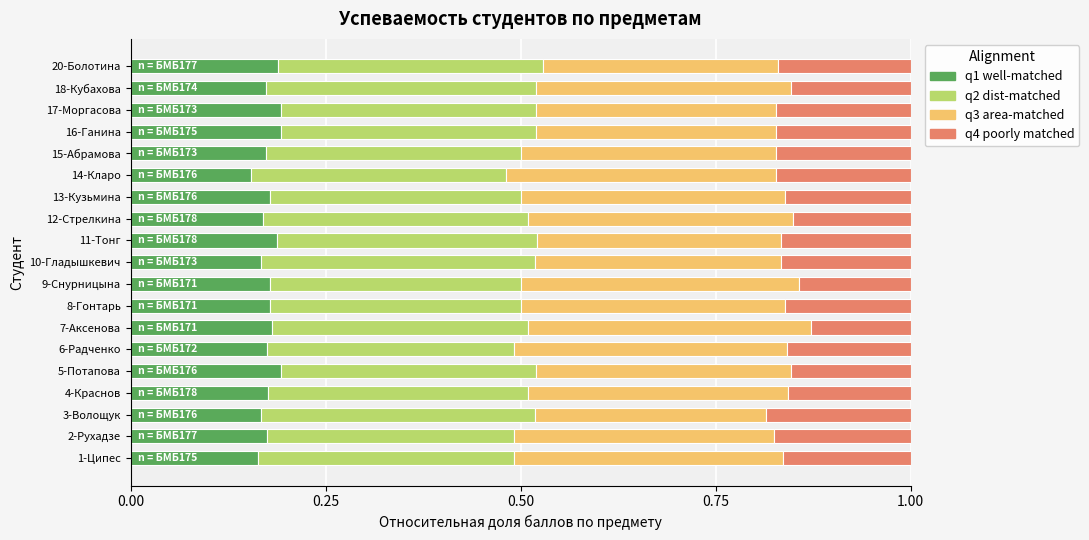

What is the total value across all series at 6-Радченко?

1.0